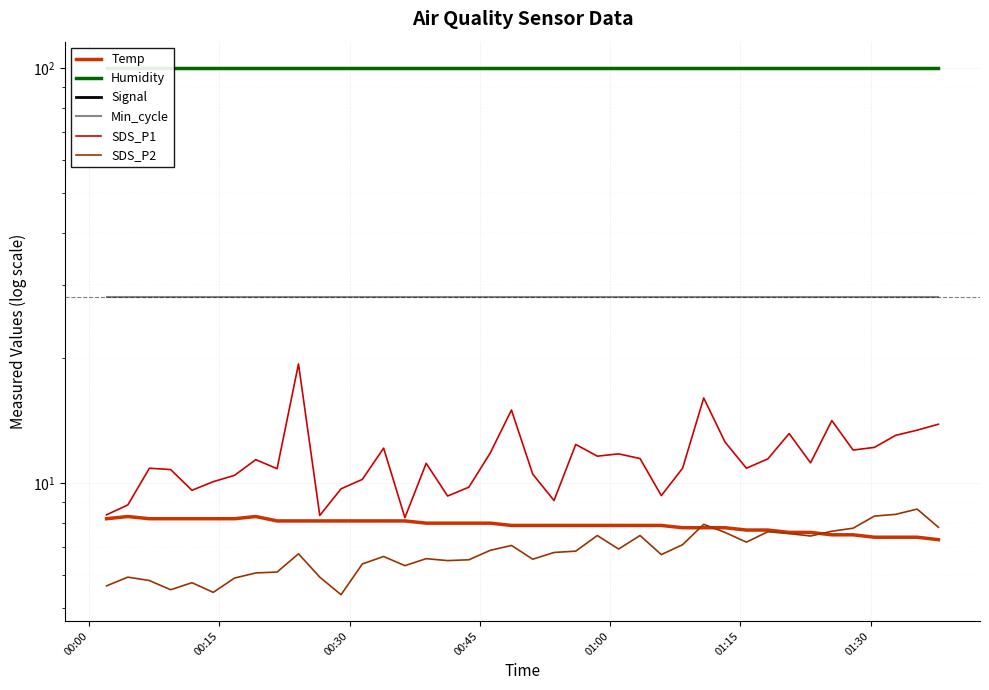

At which category does the chart reach its peak across all series?

00:00